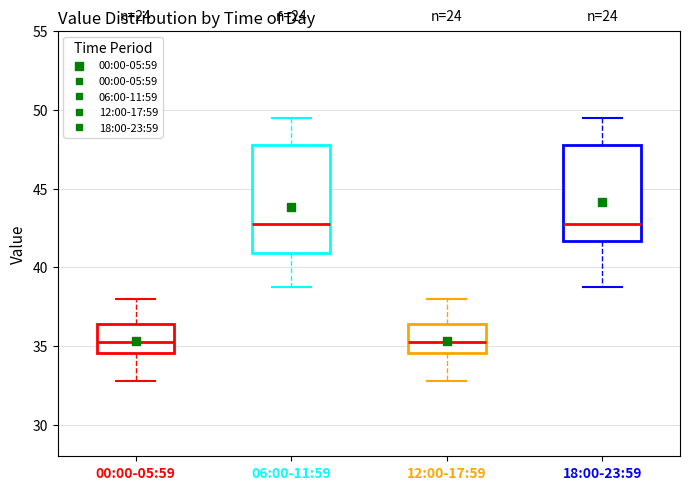

Comparing the boxes themselves (not the whiskers), which one is the tallest?

06:00-11:59